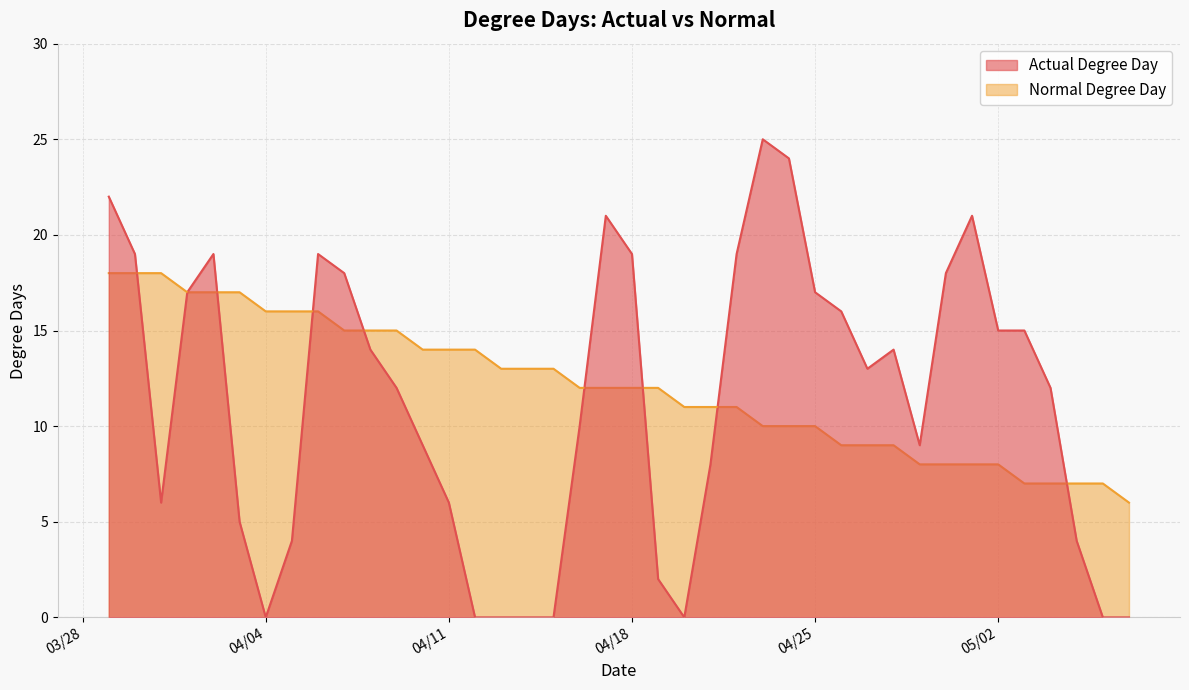

Where does the Actual Degree Day series first go above 13?

03/29/2023